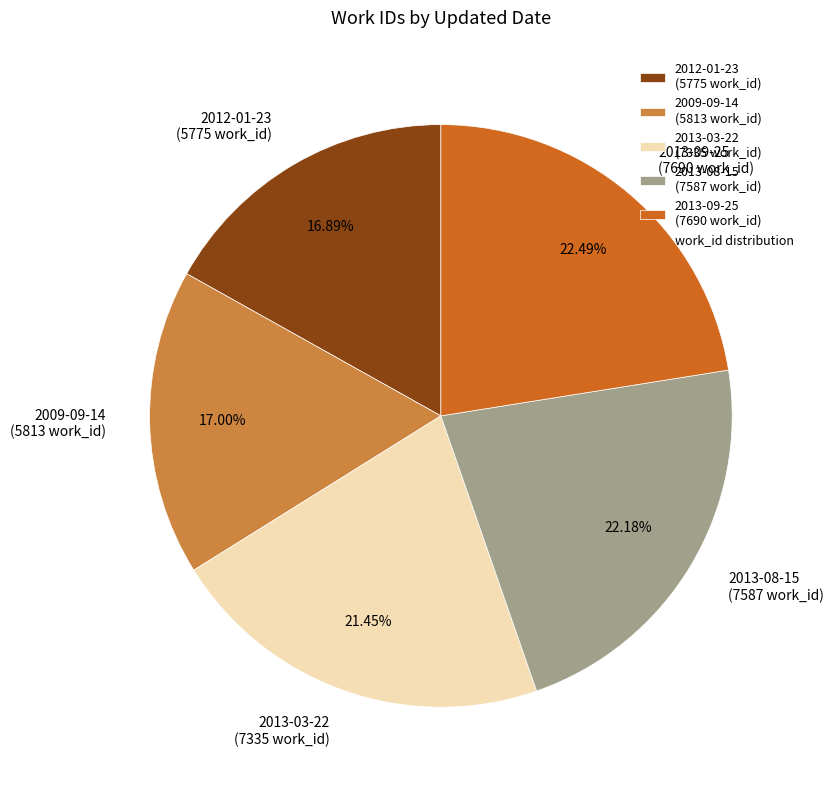

To the nearest percent, what is the average slice percentage?

20%